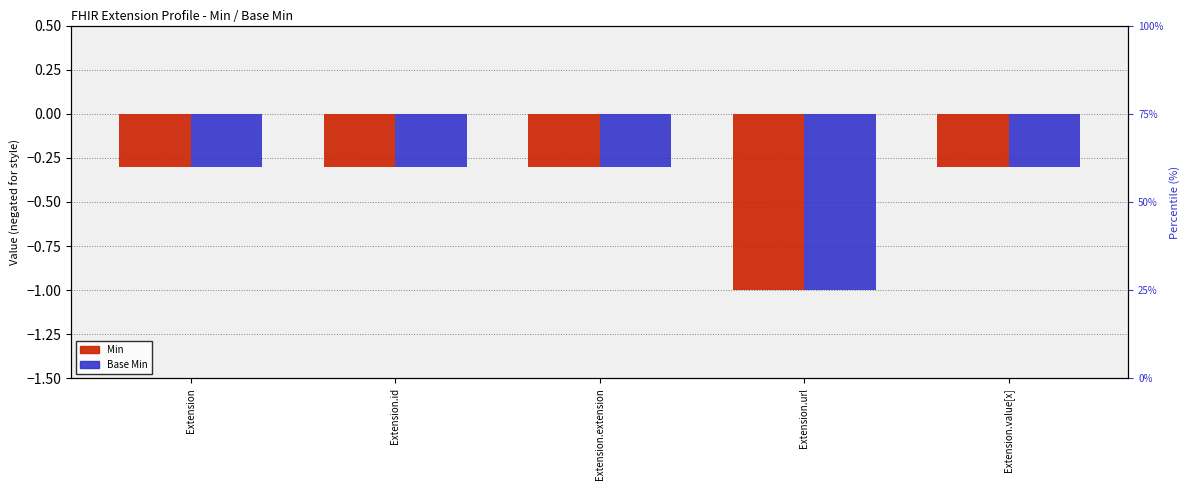

At which category is the sum across all series the highest?

Extension